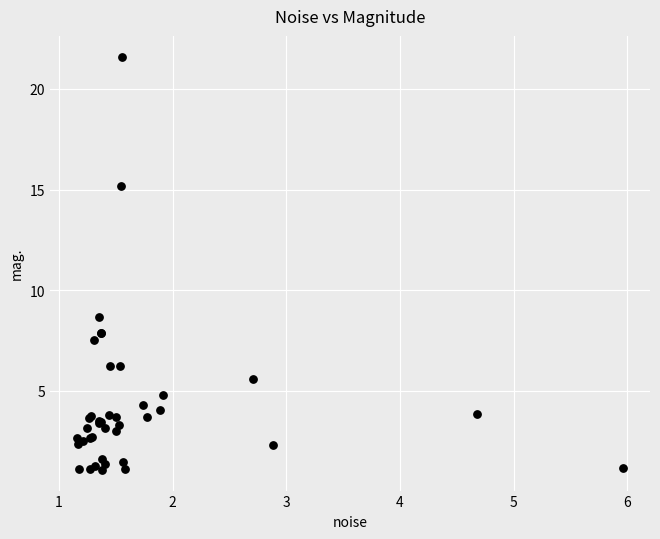

What Y value in the scatter plot is closest to 11?

8.7